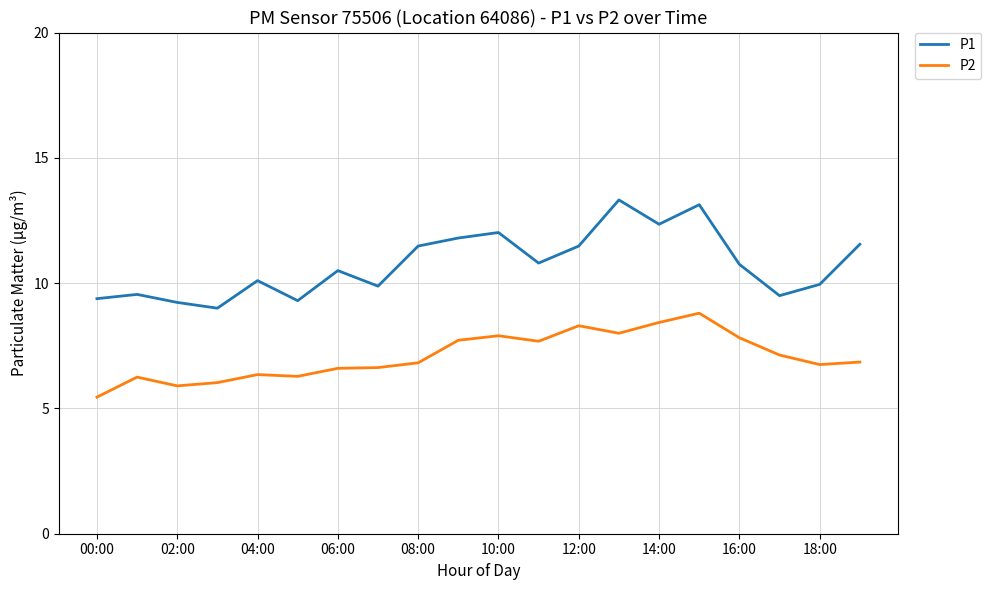

Does the chart have visible grid lines?

Yes